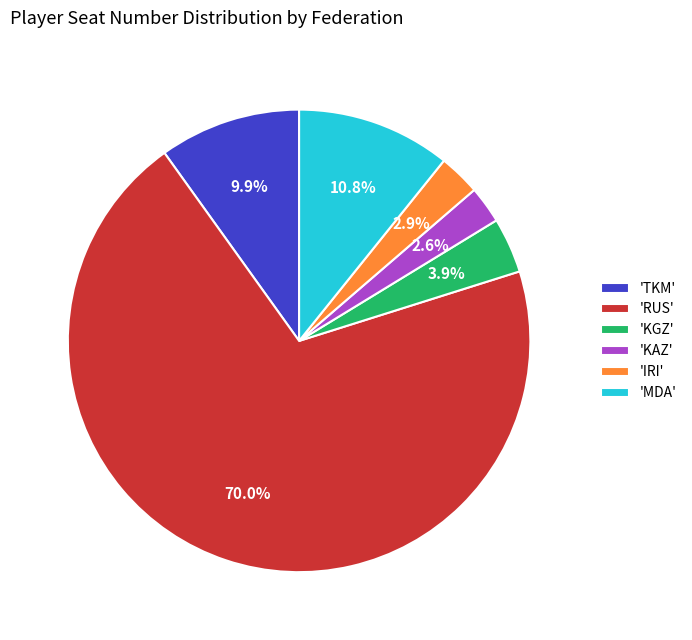

How many slices are in this pie chart?

6